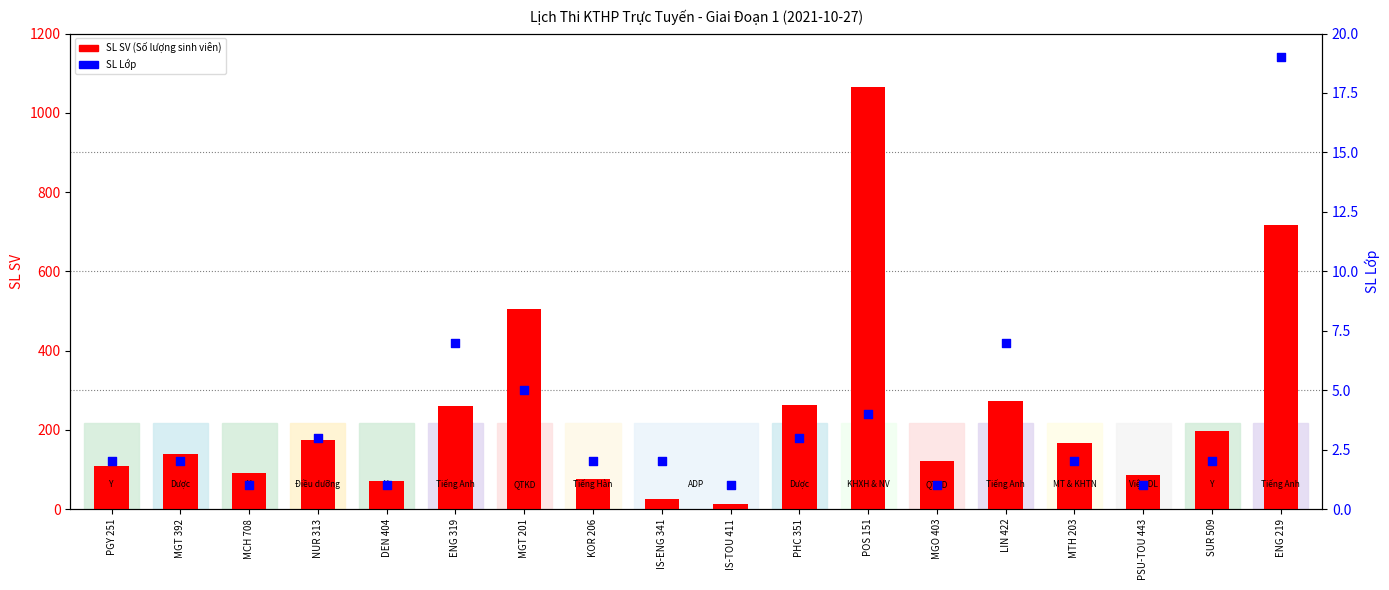

Is the value of SL SV (Số lượng sinh viên) at ENG 219 greater than the value of SL Lớp at PHC 351?

Yes